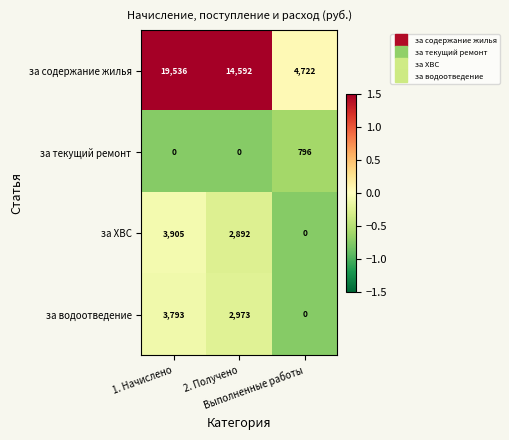

Which series has the largest total across all categories?

за содержание жилья